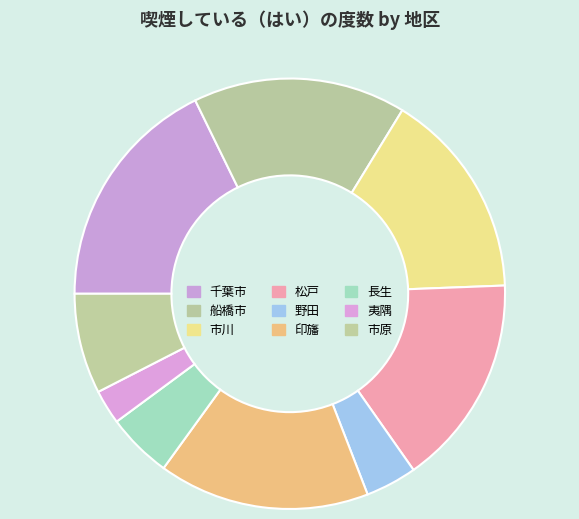

How many slices are in this pie chart?

9